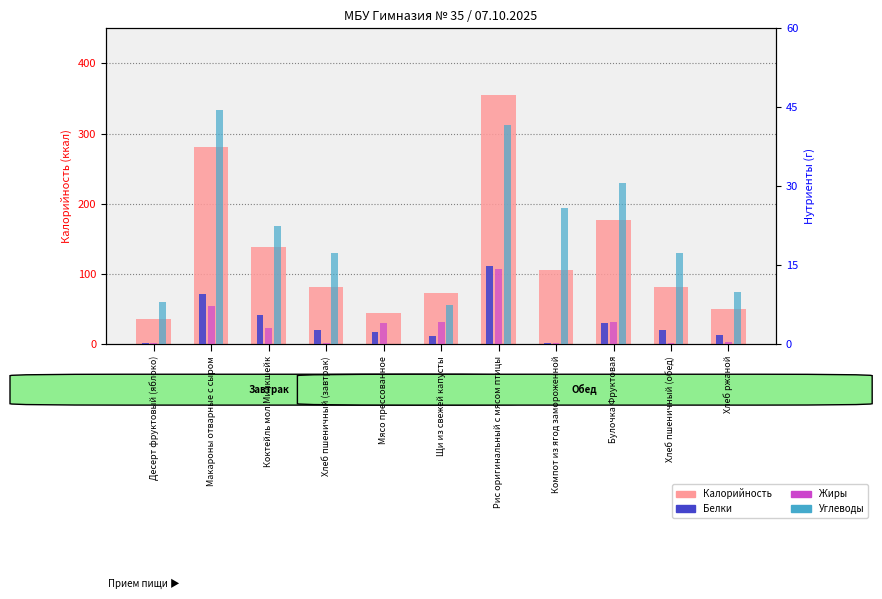

Reading right to left, extract all data points from this chart.

Калорийность: Хлеб ржаной=49.6	Хлеб пшеничный (обед)=82.0	Булочка Фруктовая=176.9	Компот из ягод замороженной=105.5	Рис оригинальный с мясом птицы=354.3	Щи из свежей капусты=72.5	Мясо прессованное=44.8	Хлеб пшеничный (завтрак)=82.0	Коктейль мол.Милкшейк=139.0	Макароны отварные с сыром=280.3	Десерт фруктовый (яблоко)=35.3
Белки: Хлеб ржаной=1.7	Хлеб пшеничный (обед)=2.7	Булочка Фруктовая=4.1	Компот из ягод замороженной=0.3	Рис оригинальный с мясом птицы=14.8	Щи из свежей капусты=1.5	Мясо прессованное=2.2	Хлеб пшеничный (завтрак)=2.7	Коктейль мол.Милкшейк=5.6	Макароны отварные с сыром=9.6	Десерт фруктовый (яблоко)=0.3
Жиры: Хлеб ржаной=0.3	Хлеб пшеничный (обед)=0.3	Булочка Фруктовая=4.2	Компот из ягод замороженной=0.1	Рис оригинальный с мясом птицы=14.3	Щи из свежей капусты=4.1	Мясо прессованное=4.0	Хлеб пшеничный (завтрак)=0.3	Коктейль мол.Милкшейк=3.0	Макароны отварные с сыром=7.2	Десерт фруктовый (яблоко)=0.3
Углеводы: Хлеб ржаной=9.9	Хлеб пшеничный (обед)=17.2	Булочка Фруктовая=30.6	Компот из ягод замороженной=25.9	Рис оригинальный с мясом птицы=41.7	Щи из свежей капусты=7.3	Мясо прессованное=0.0	Хлеб пшеничный (завтрак)=17.2	Коктейль мол.Милкшейк=22.4	Макароны отварные с сыром=44.4	Десерт фруктовый (яблоко)=7.9